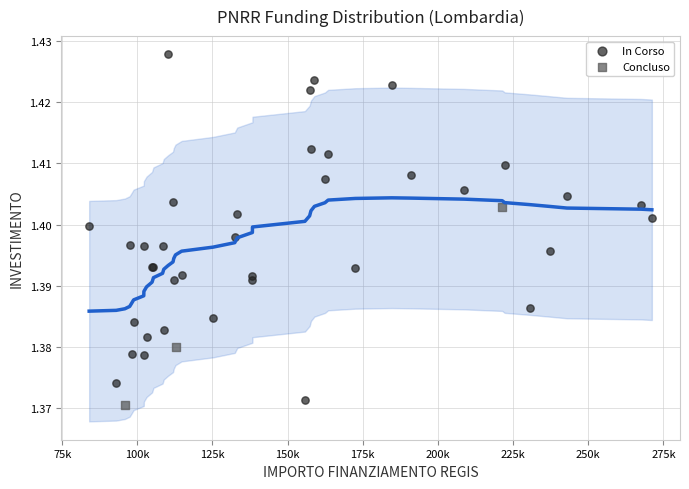

Which series contains the highest Y value?

In Corso